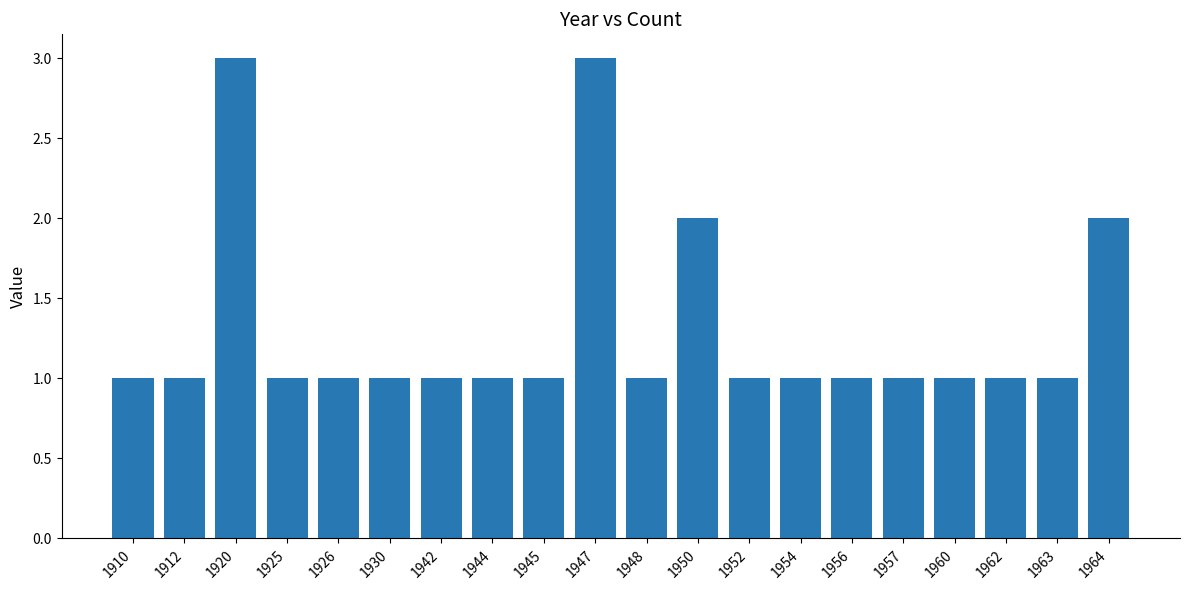

What is the minimum value shown in the chart?

1